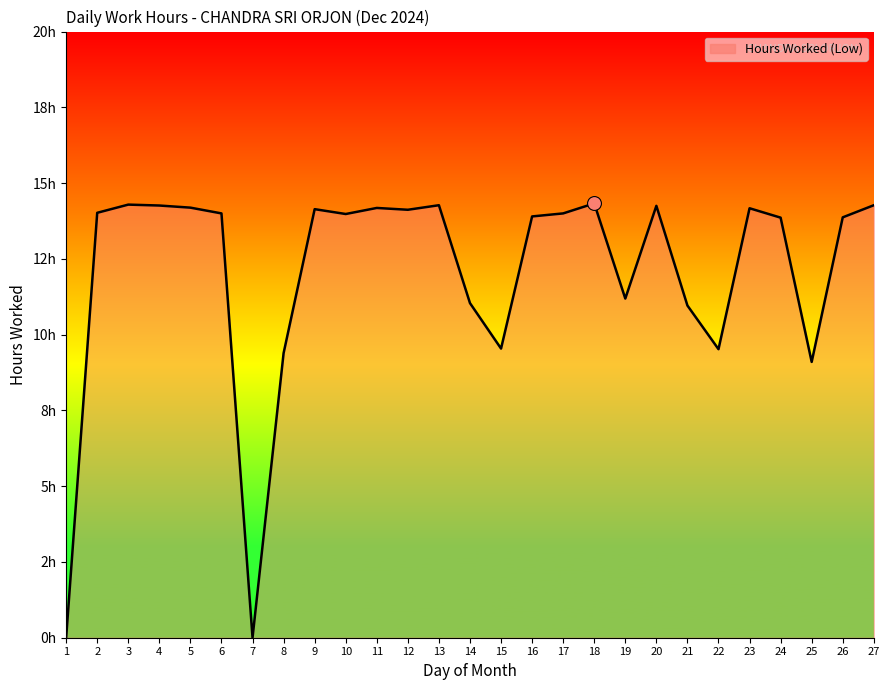

Is this an area chart (filled region under the line)?

Yes